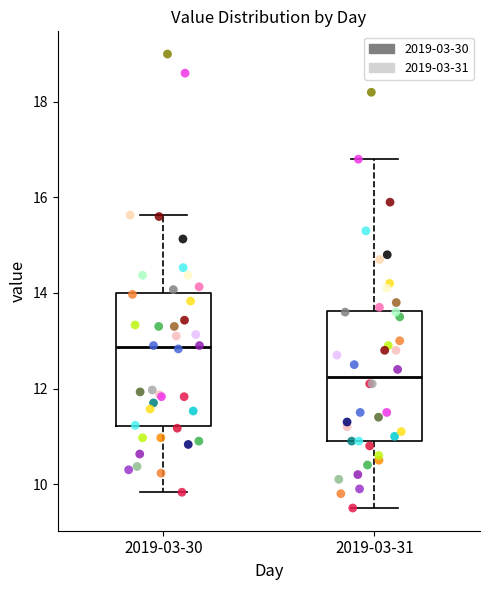

Which box has the lowest median line?

2019-03-31